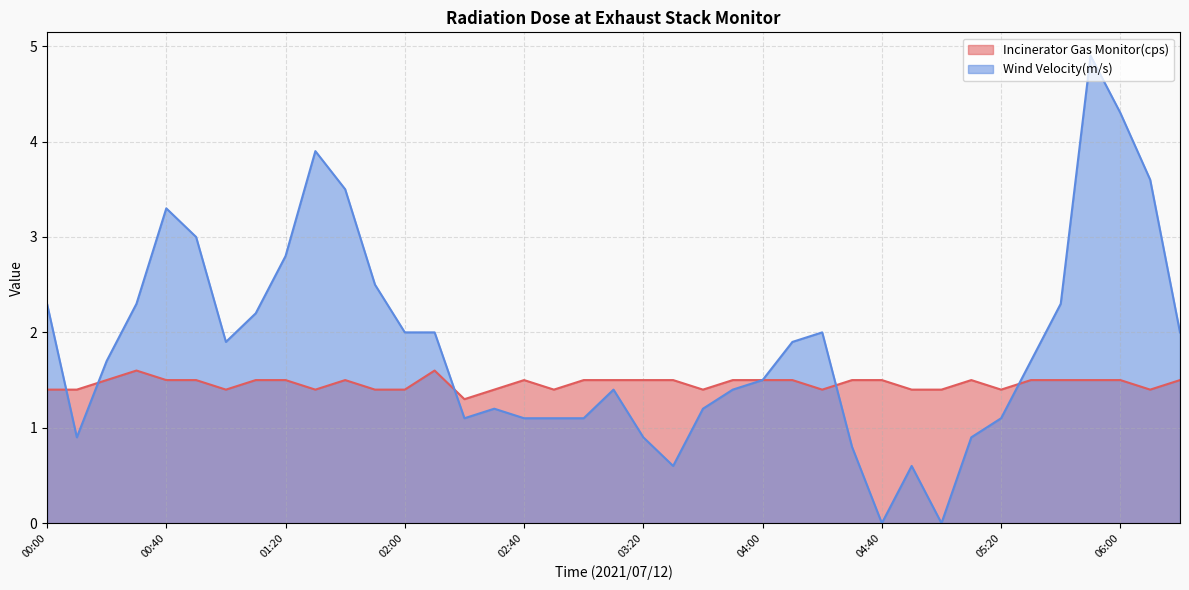

Which series changed the most between 01:10 and 05:10?

Wind Velocity(m/s)